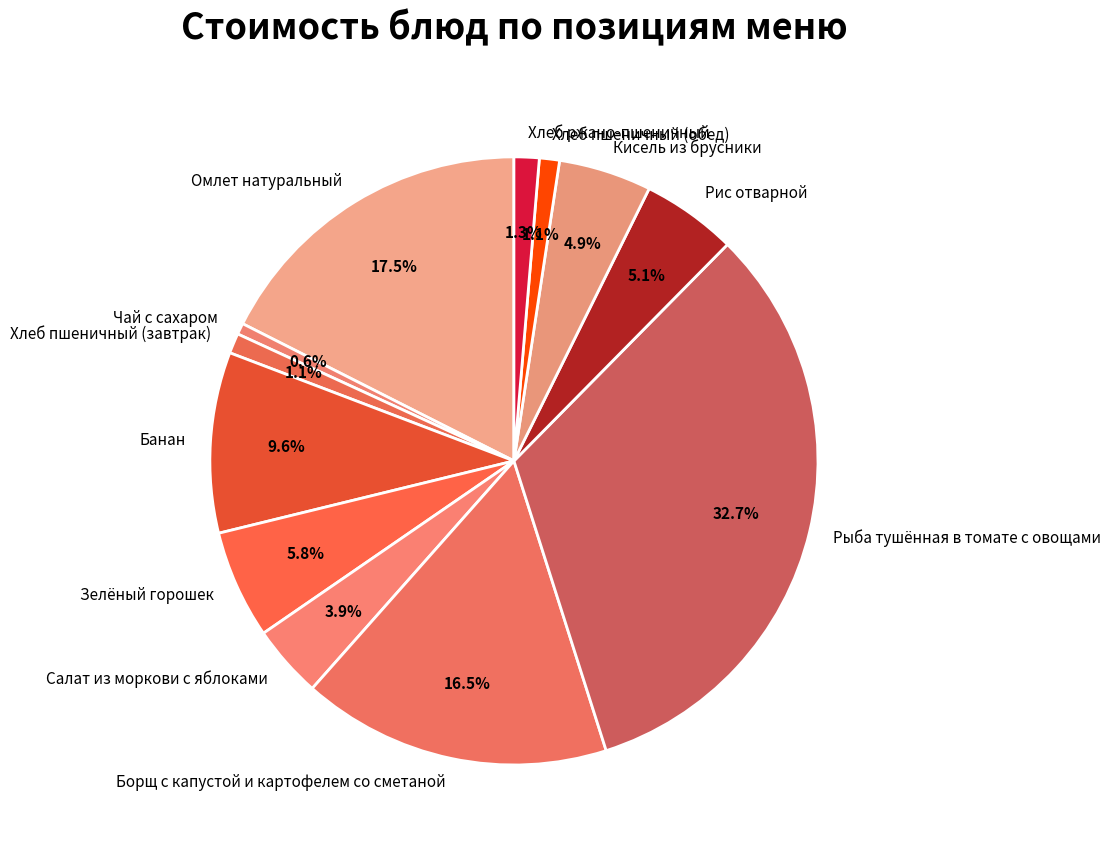

How much of the chart is everything except Хлеб ржано-пшеничный?

98.7%